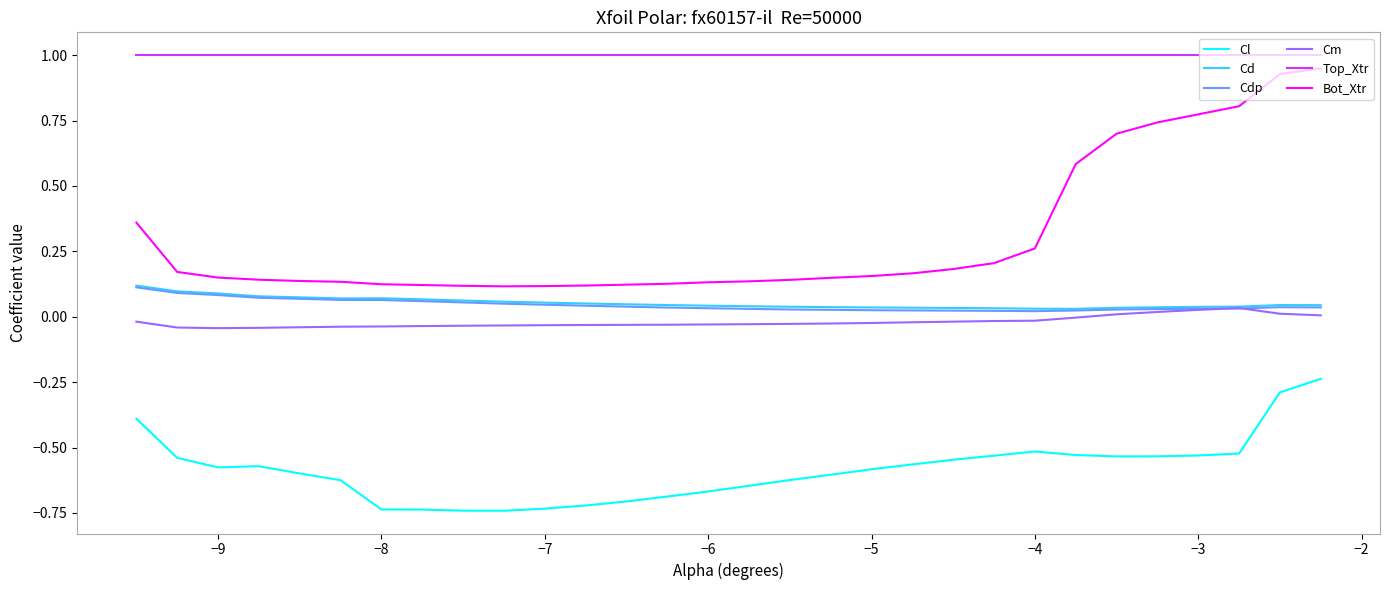

What are all the series names shown in the legend?

Cl, Cd, Cdp, Cm, Top_Xtr, Bot_Xtr